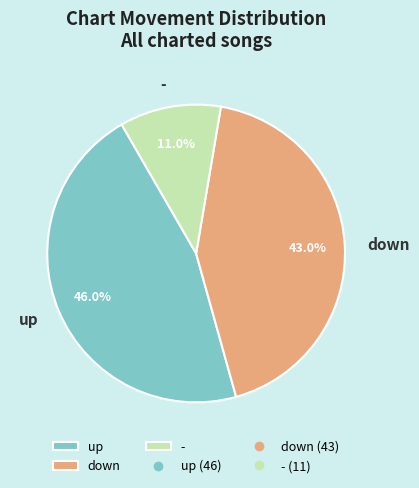

Count the number of slices in the pie.

3